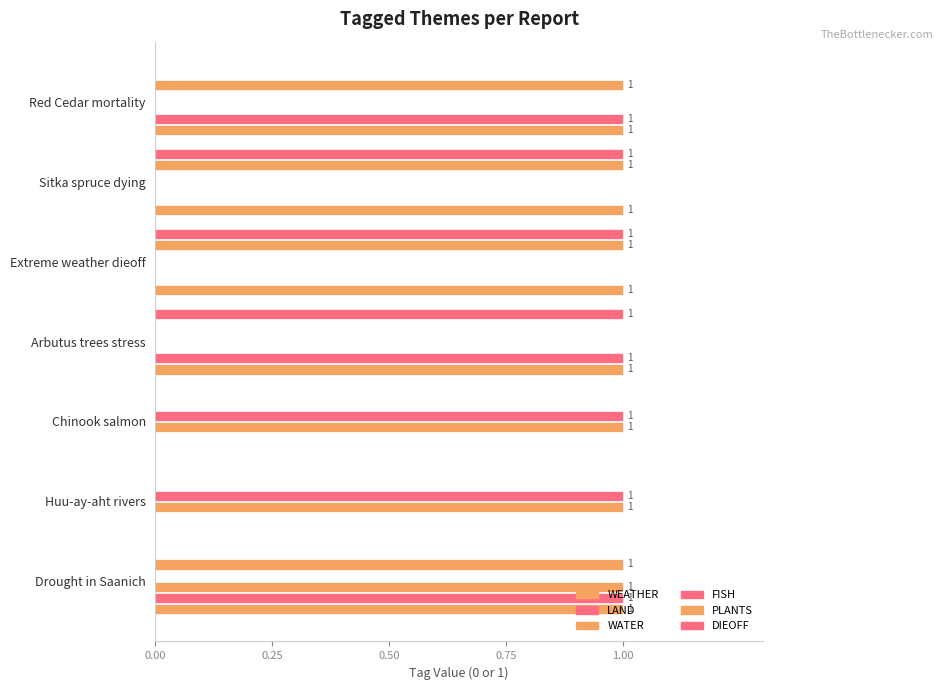

How many series are shown in this chart?

6